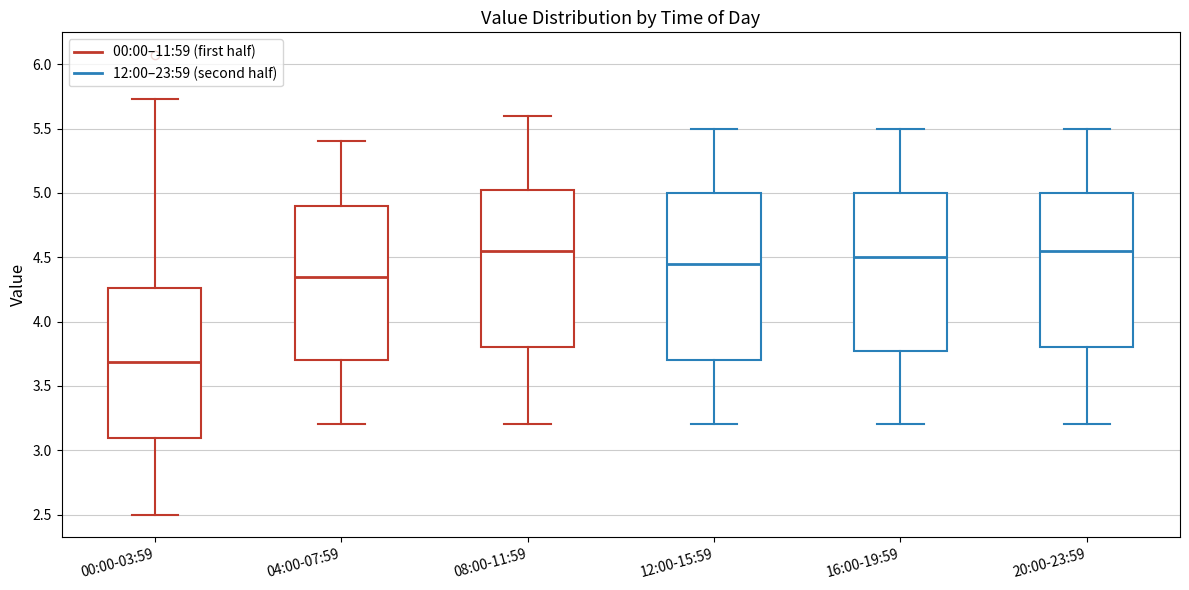

Where does the lower whisker of the box for 12:00-15:59 end on the y-axis? The values are not printed on the chart, so give them approximately, as read against the axis.

3.20